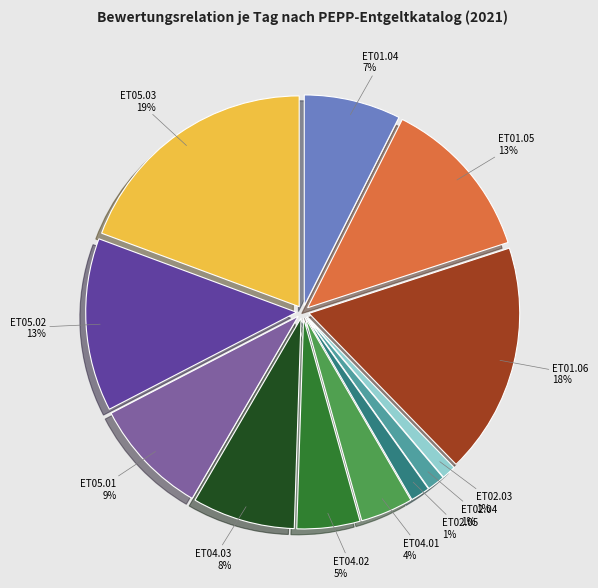

How many segments does this pie chart have?

12